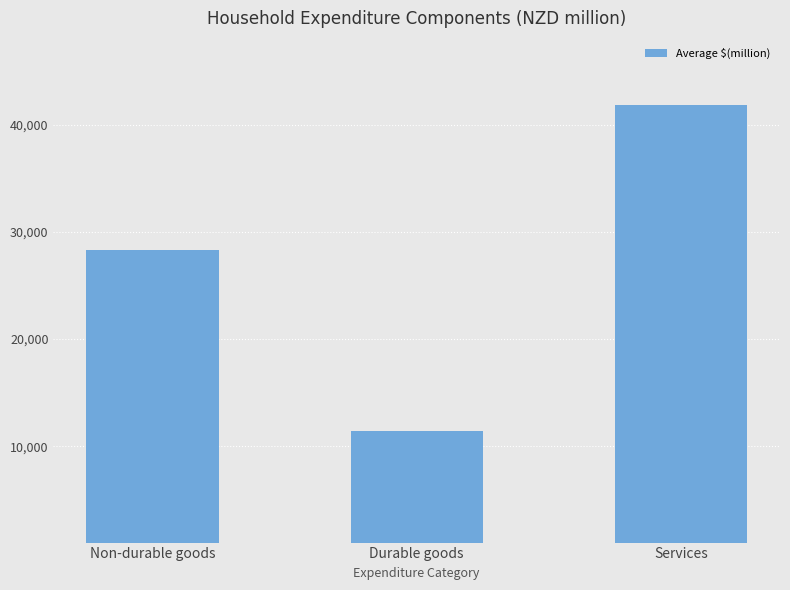

What is the ratio of the value at Durable goods to the value at Non-durable goods?

0.4